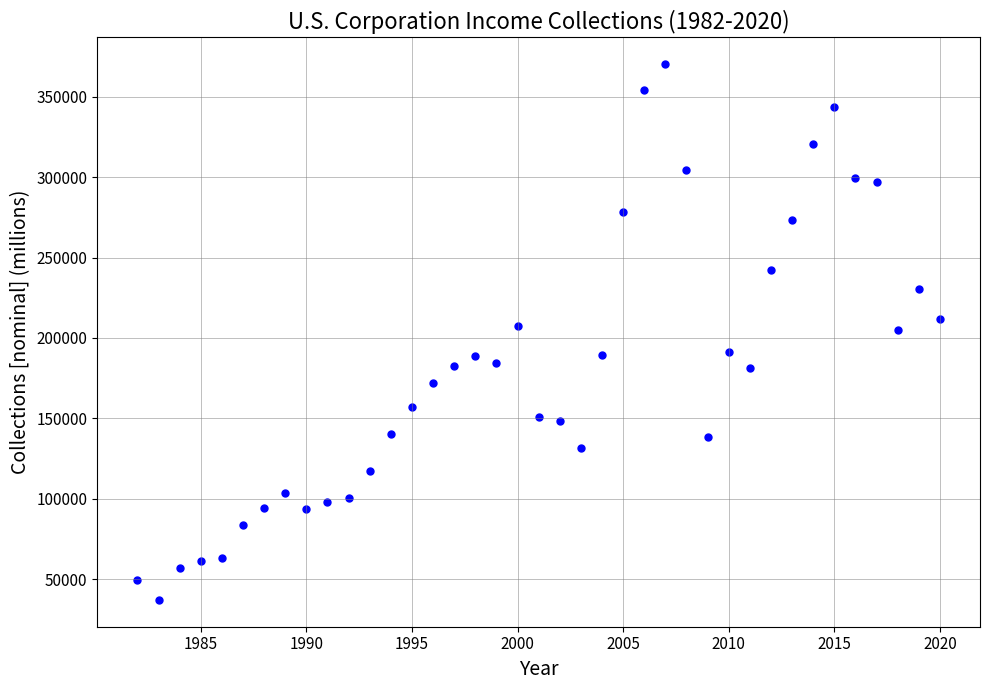

What is the range of X values (max minus min)?

38